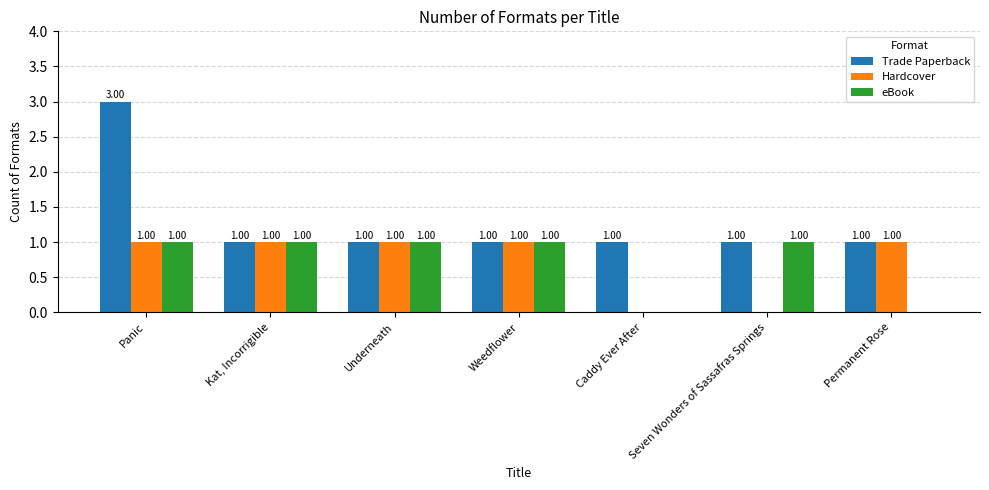

The Trade Paperback series shows 2 at Underneath. True or false?

False